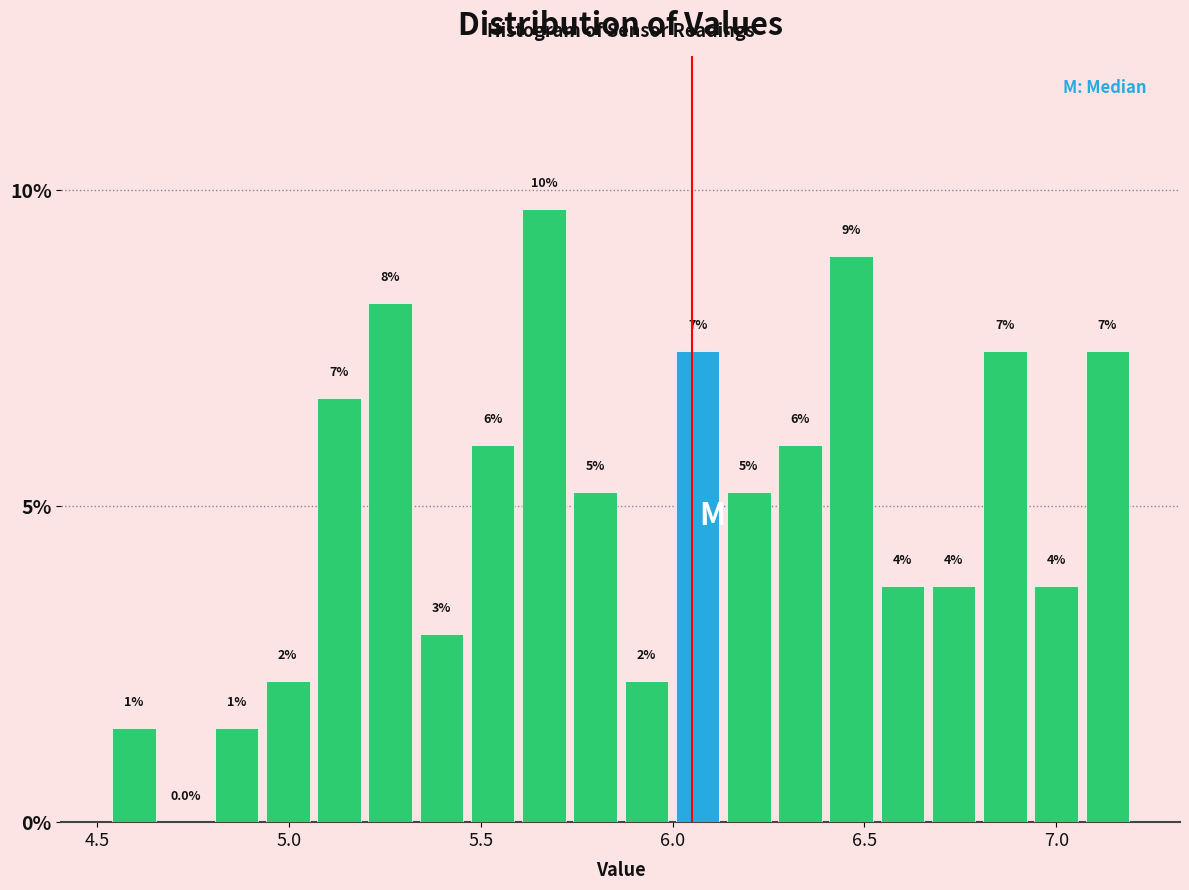

Read against the x-axis, roughly where is the centre of the tallest bar?

5.65